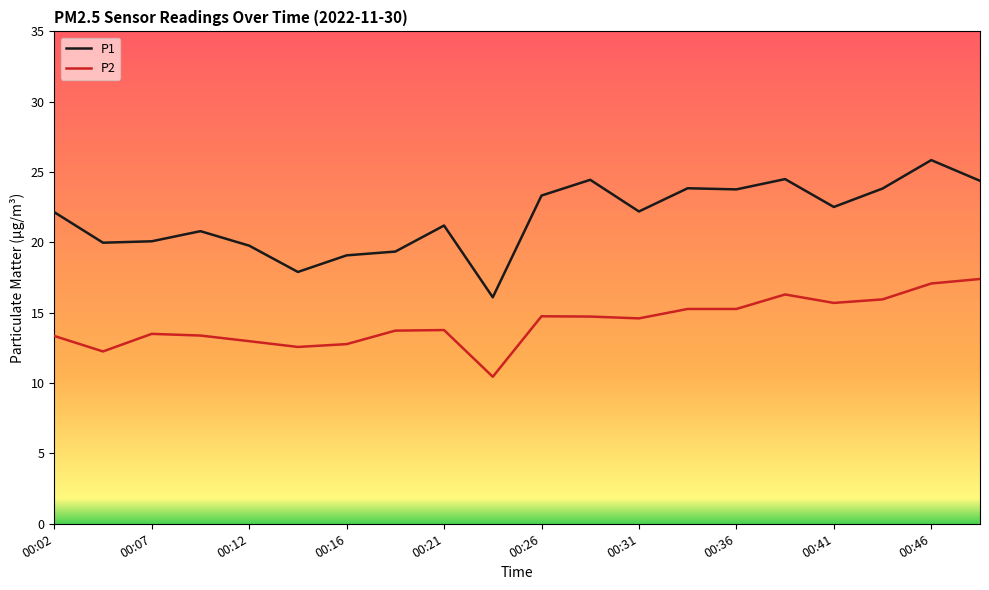

Which series has the largest range (max minus min)?

P1